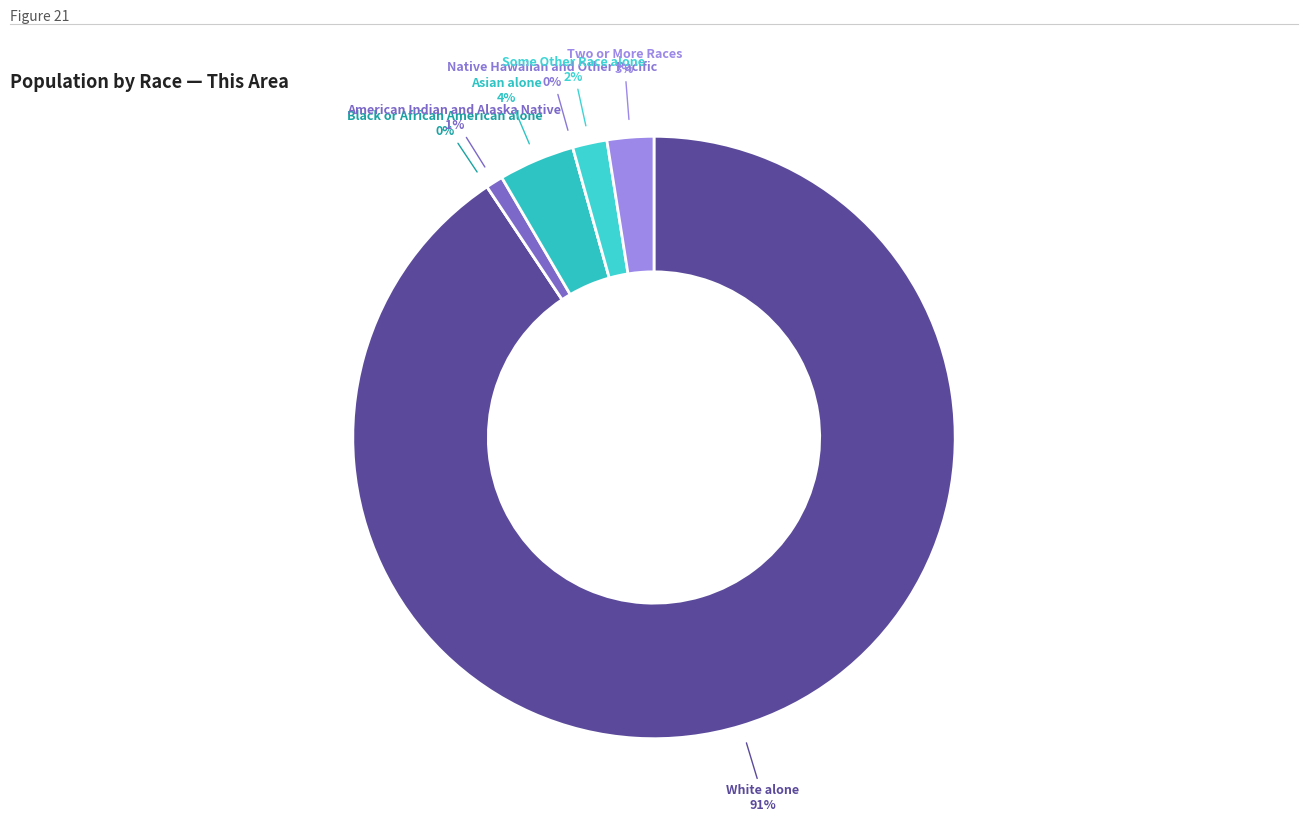

How many slices are in this pie chart?

7